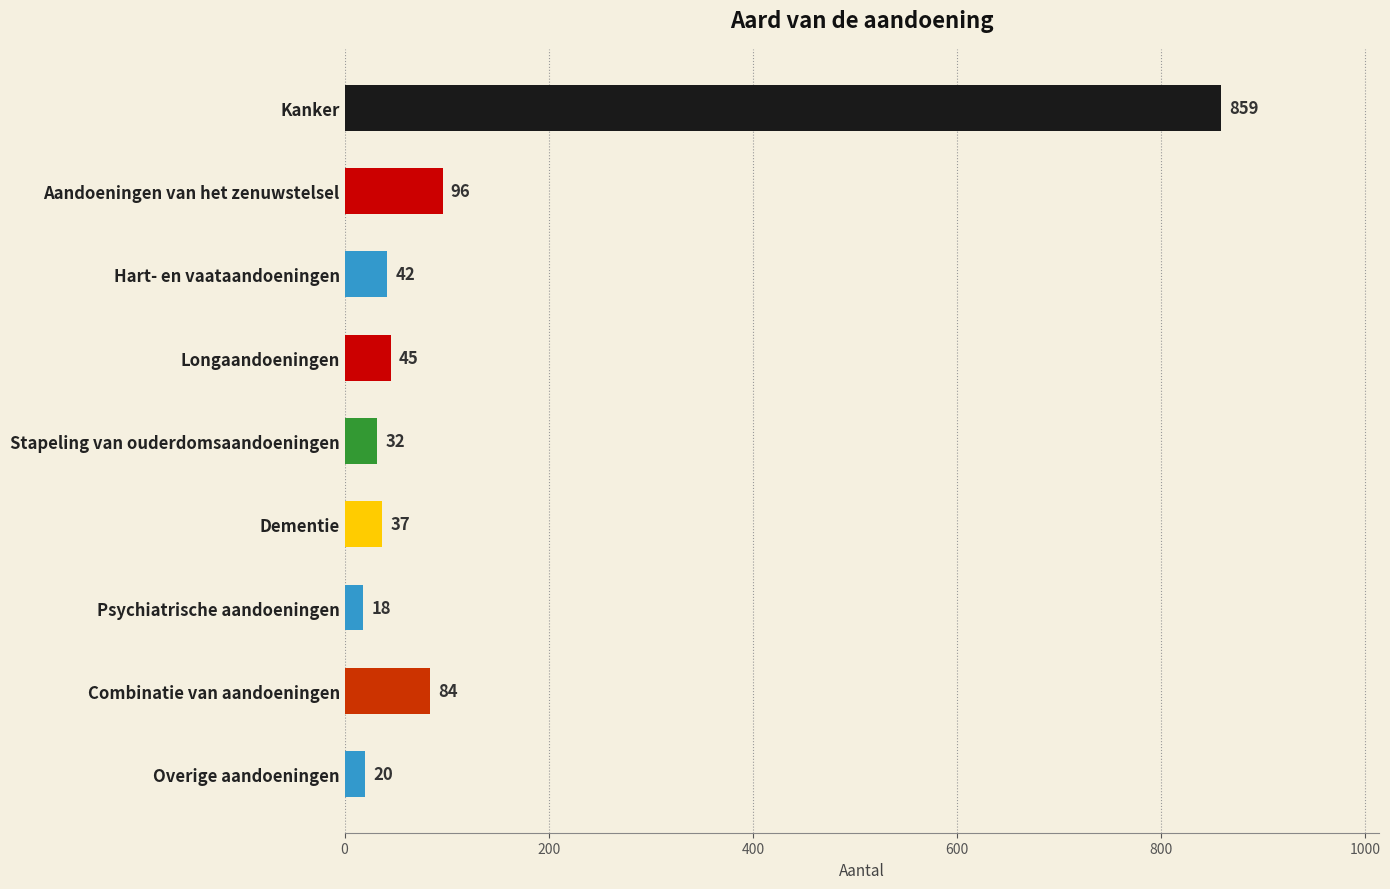

Reading top to bottom, what are all the values shown in this chart?

859	96	42	45	32	37	18	84	20